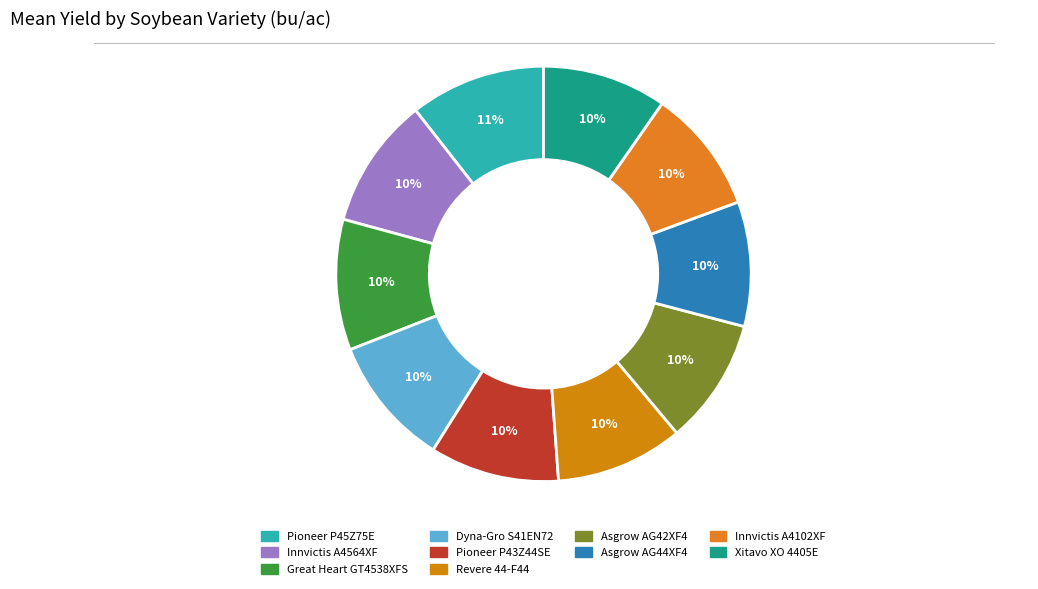

What is the change in value from Pioneer P45Z75E to Pioneer P43Z44SE?

-2.7